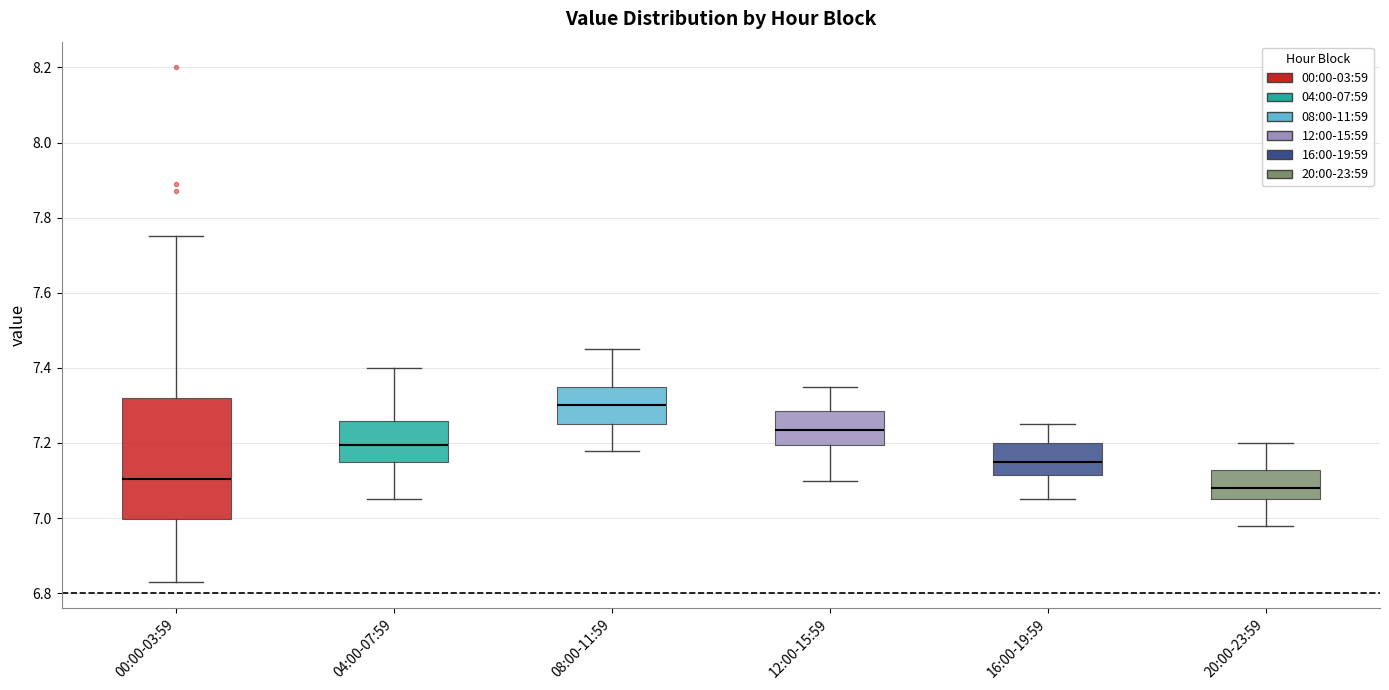

Which box has the lowest median line?

20:00-23:59